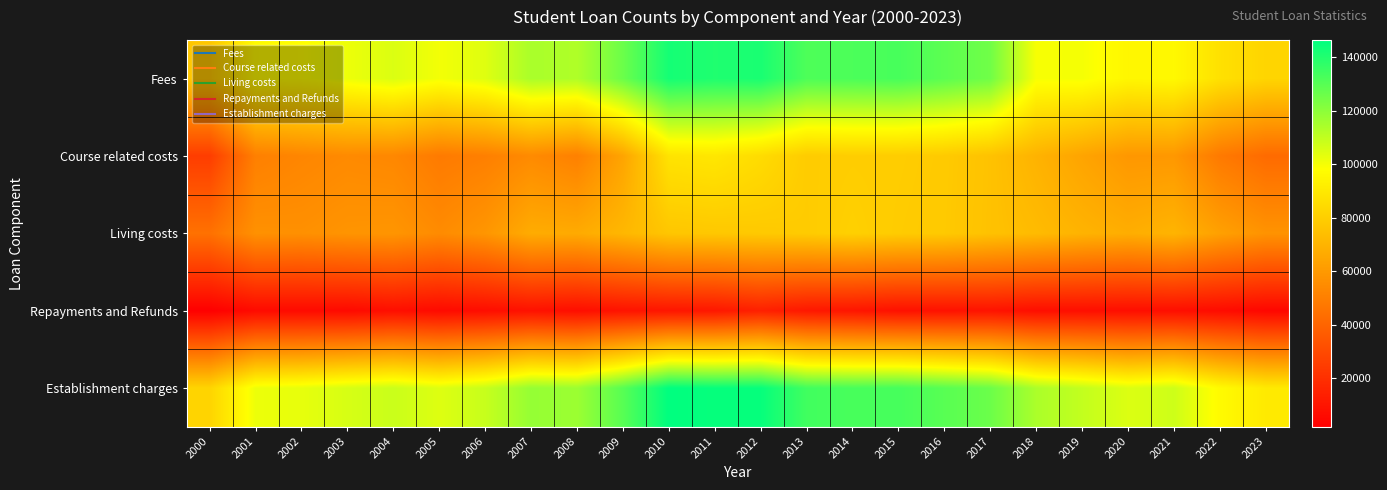

At which category does the chart reach its minimum across all series?

2000